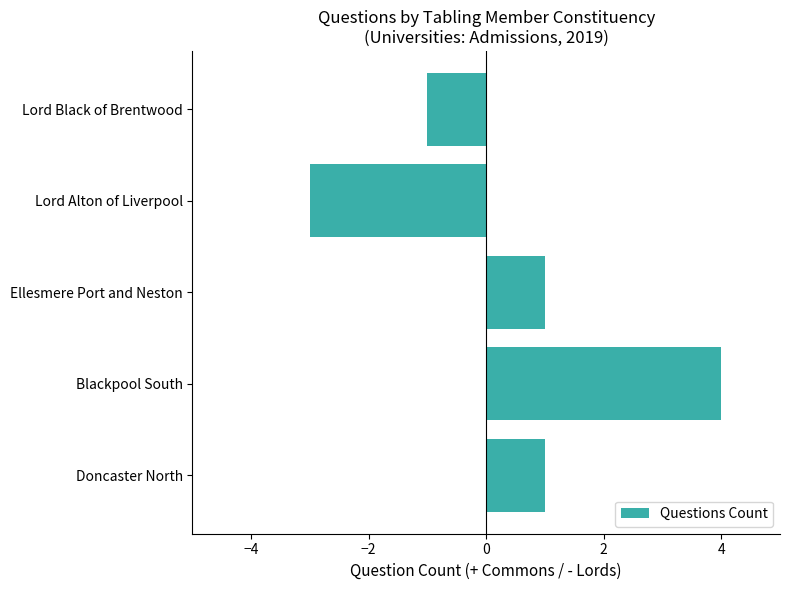

How many distinct data groups are displayed?

1